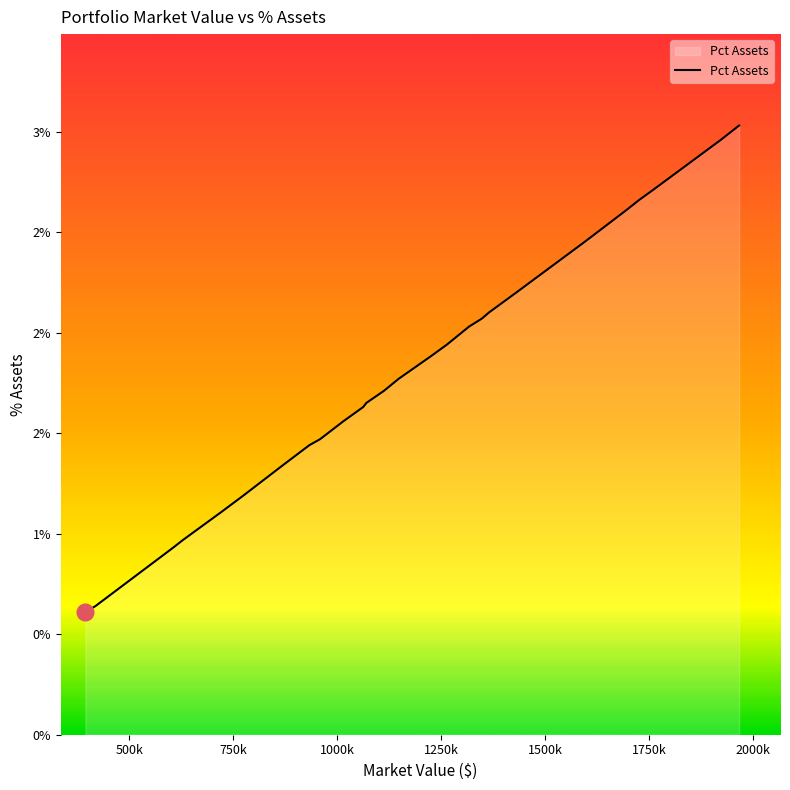

Is this an area chart (filled region under the line)?

Yes